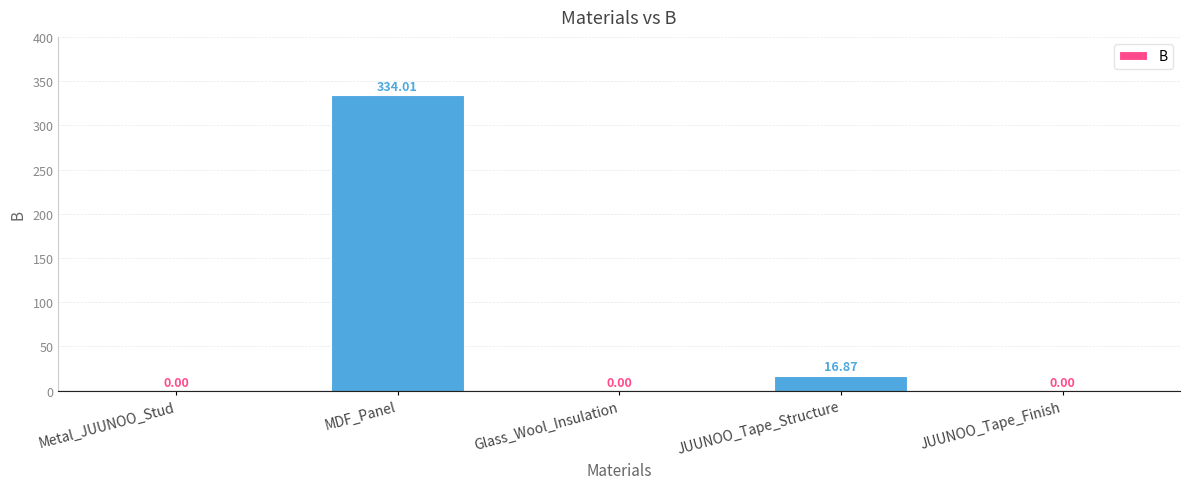

Does the chart contain stacked bars?

No